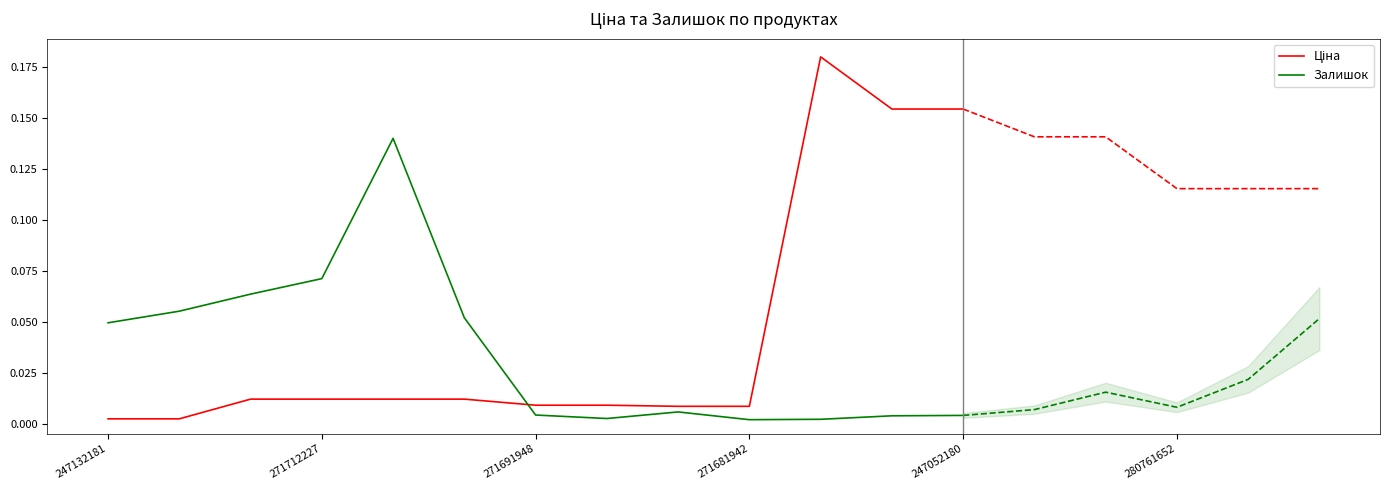

How many lines are shown in the chart?

2